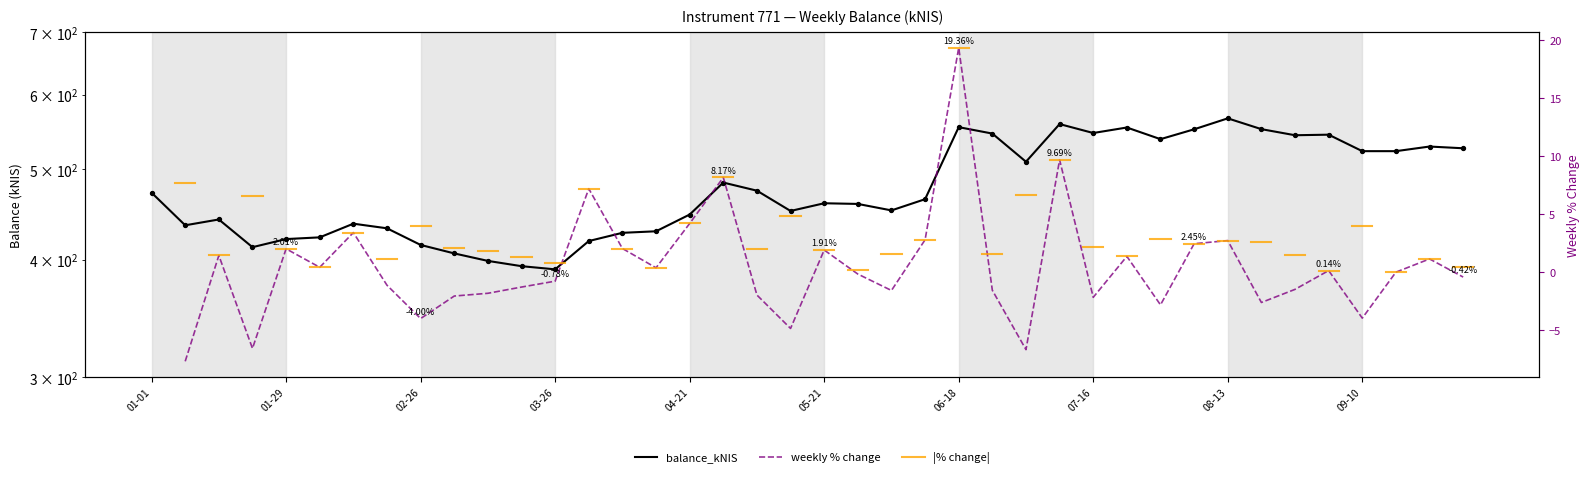

What is the ratio of the value at 2015-01-29 to the value at 2015-01-01?

0.9